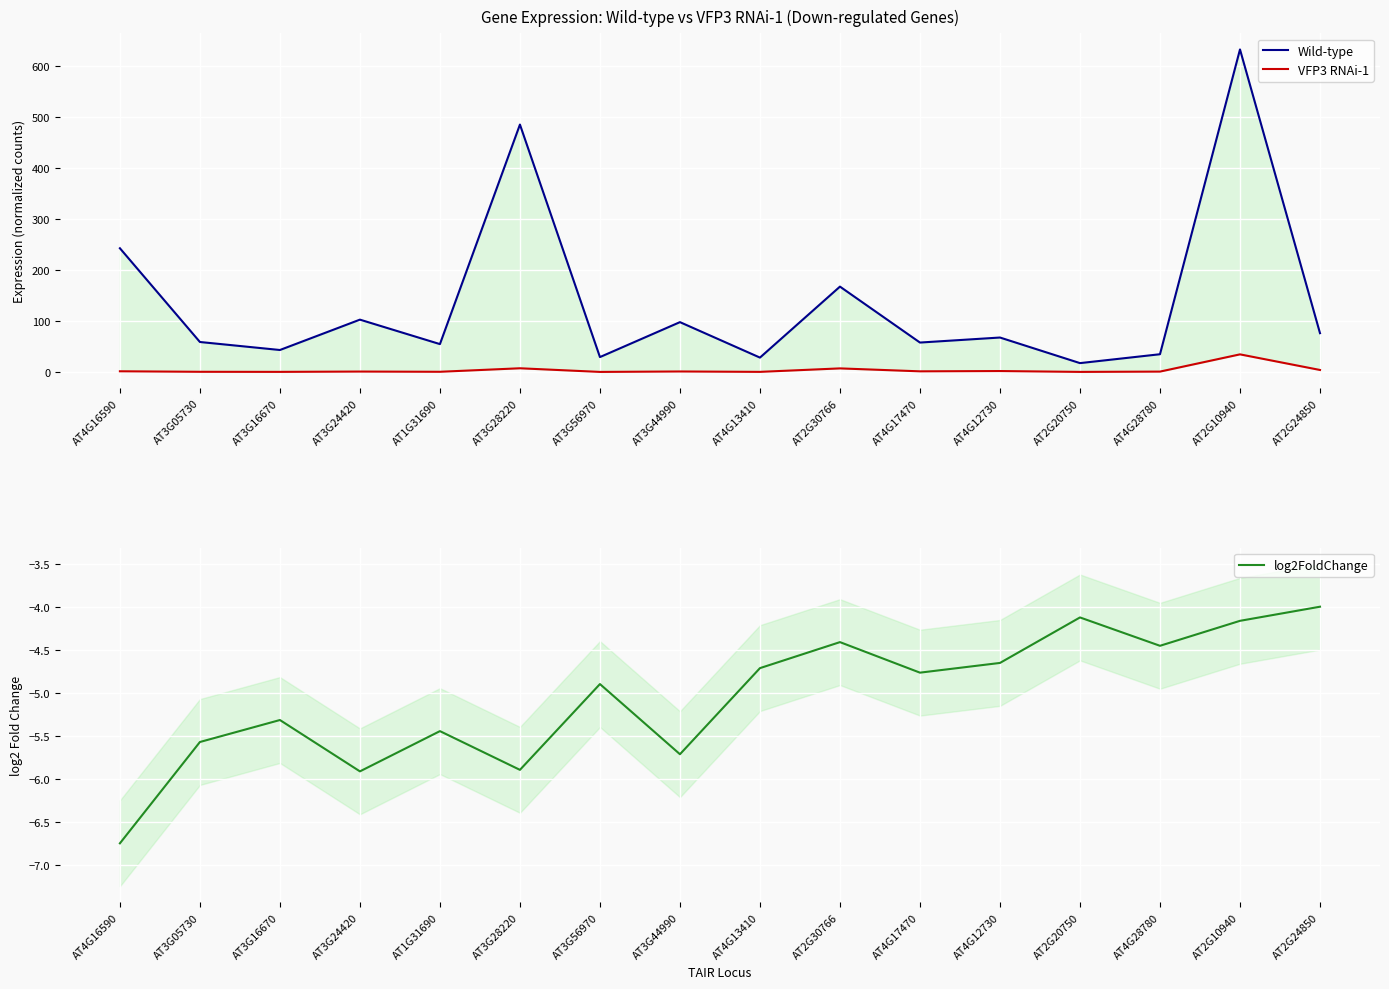

What is the difference between the log2FoldChange values at AT3G28220 and AT1G31690?

0.5